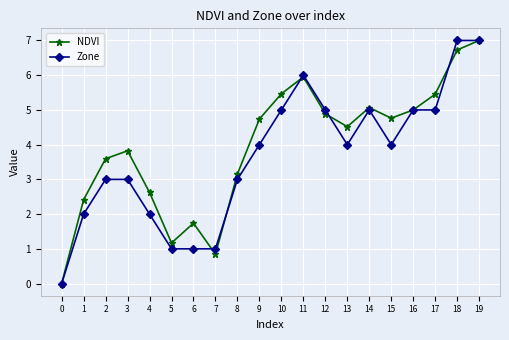

Is this an area chart (filled region under the line)?

No